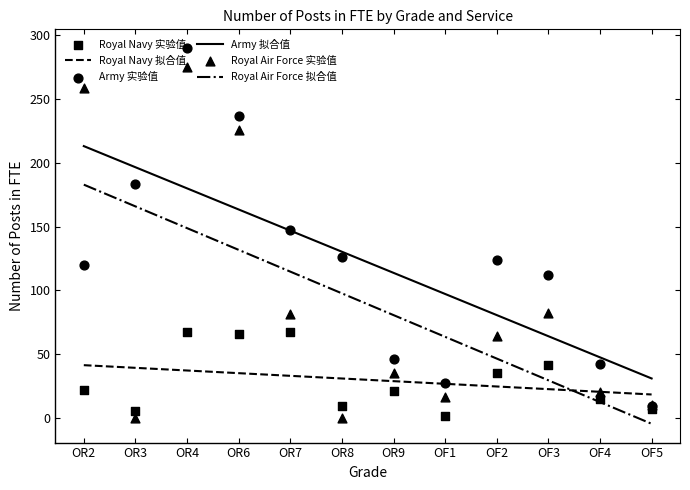

At how many categories does at least one series exceed 20?

12